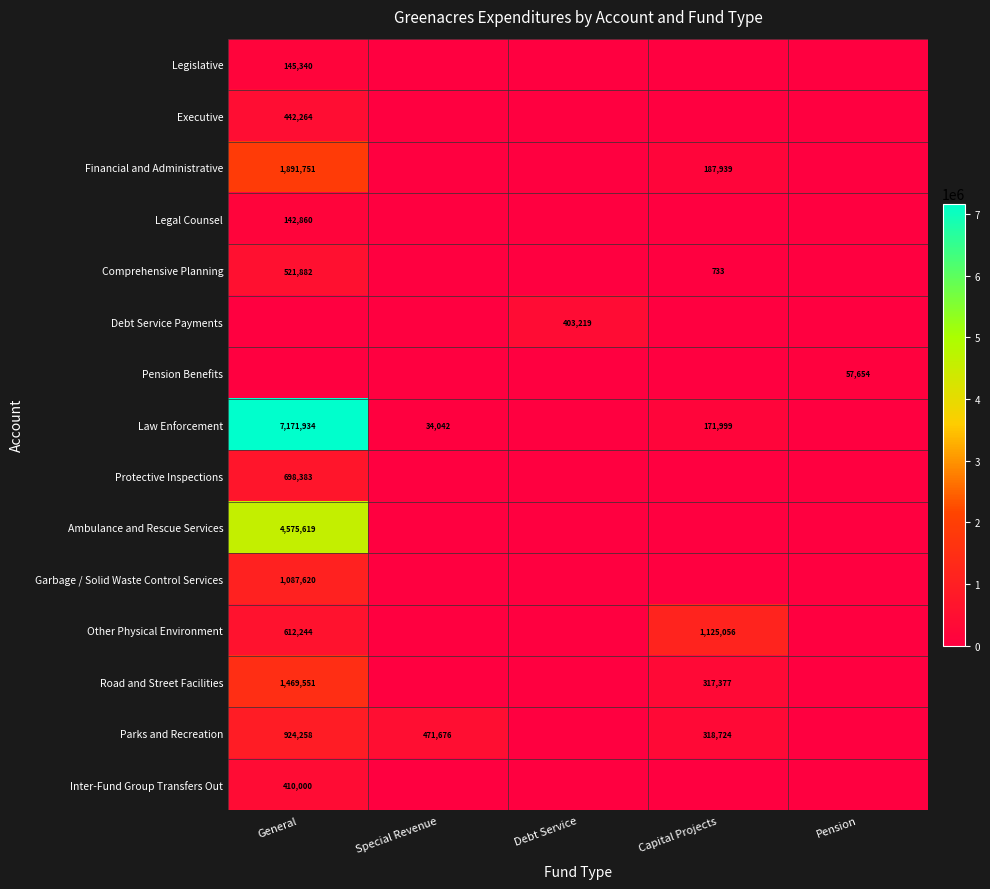

At which category is the sum across all series the highest?

General